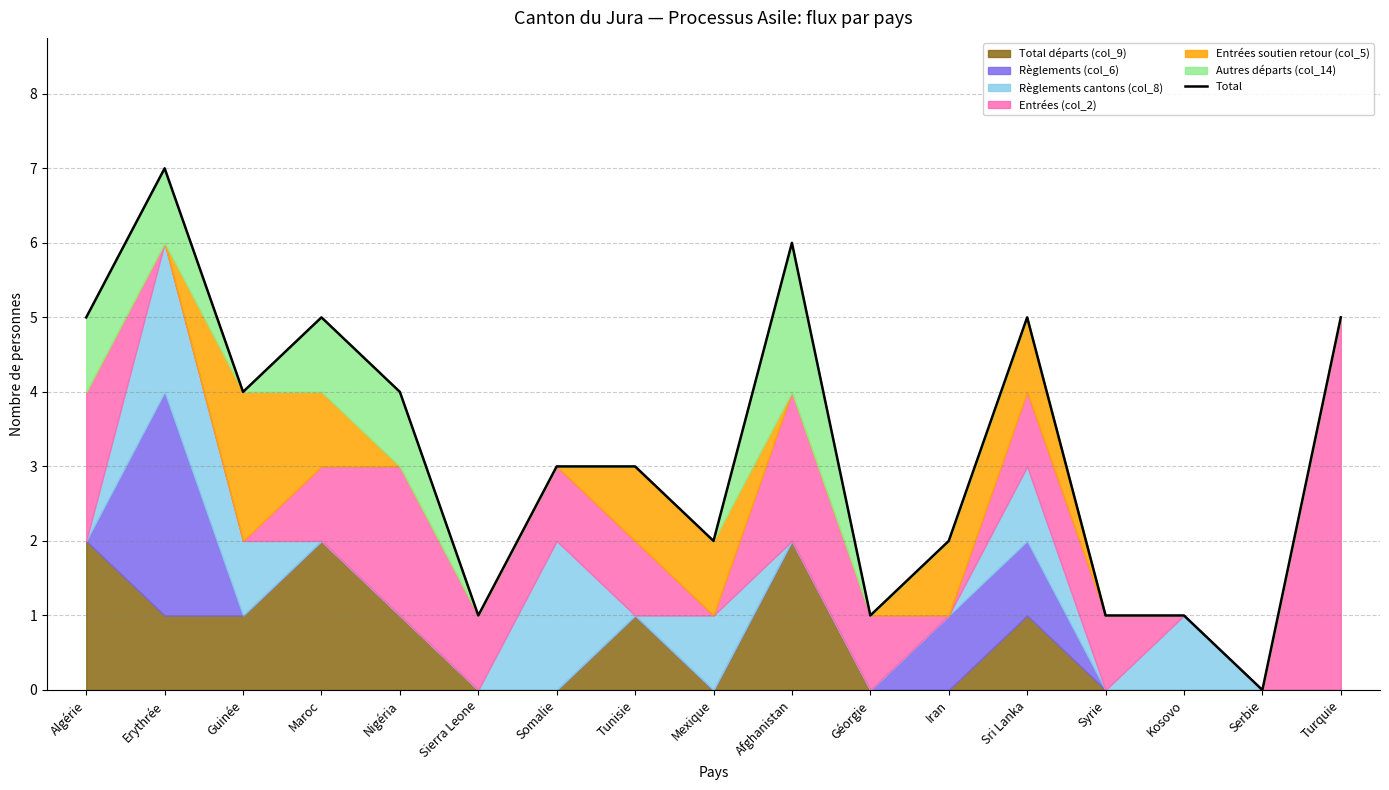

What is the label of the 2nd point from the left?

Erythrée